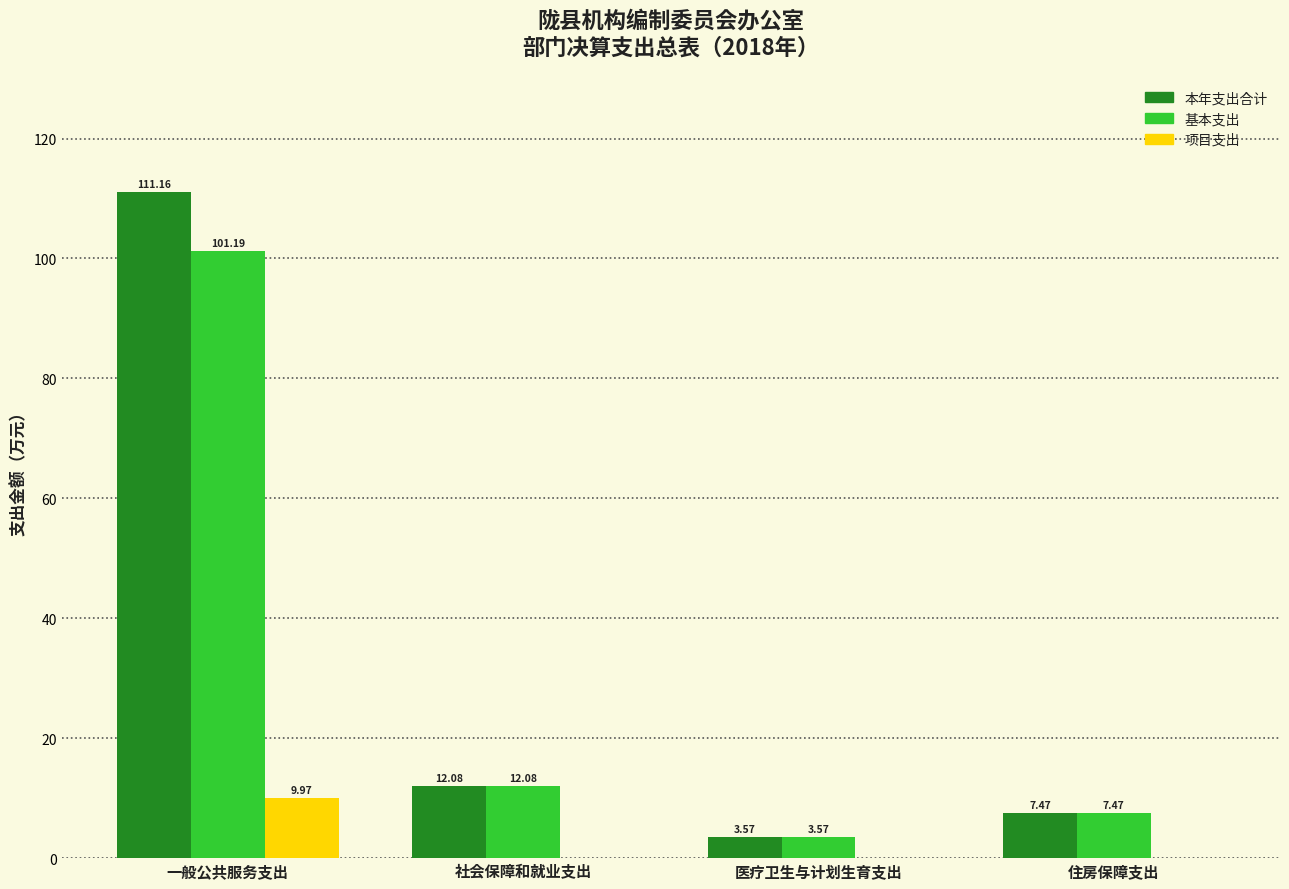

What is the sum of all 本年支出合计 values?

134.3